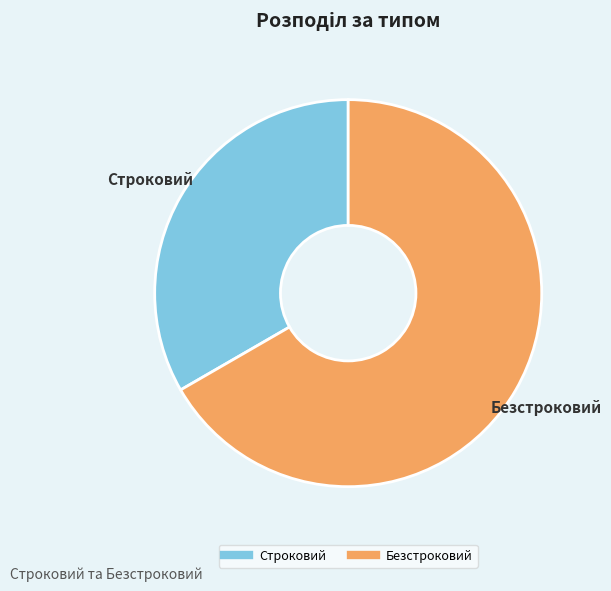

The Безстроковий slice represents 67% of the pie. True or false?

True